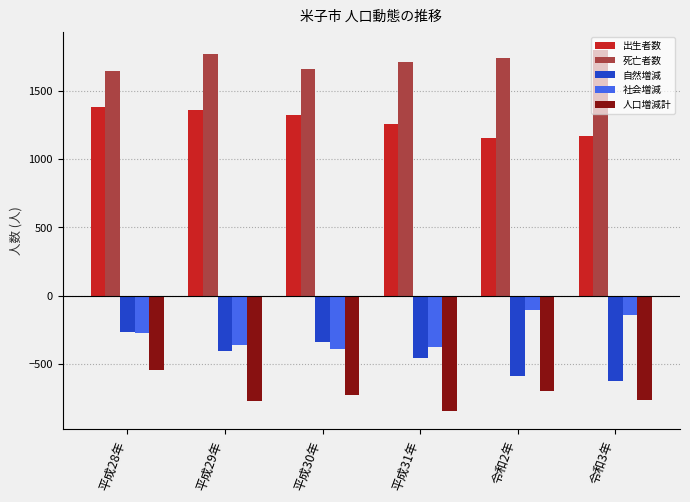

What are all the series names shown in the legend?

出生者数, 死亡者数, 自然増減, 社会増減, 人口増減計